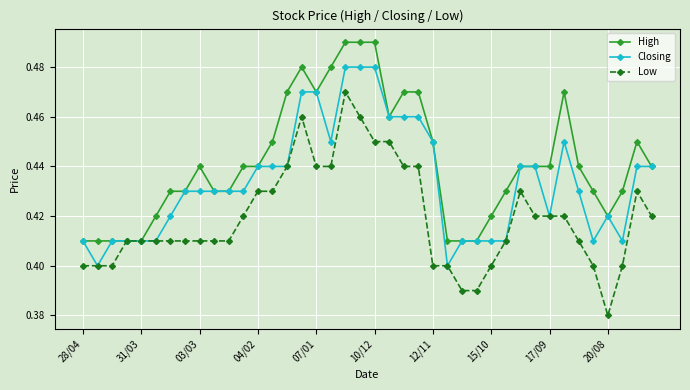

How many High values are between 0 and 1?

40